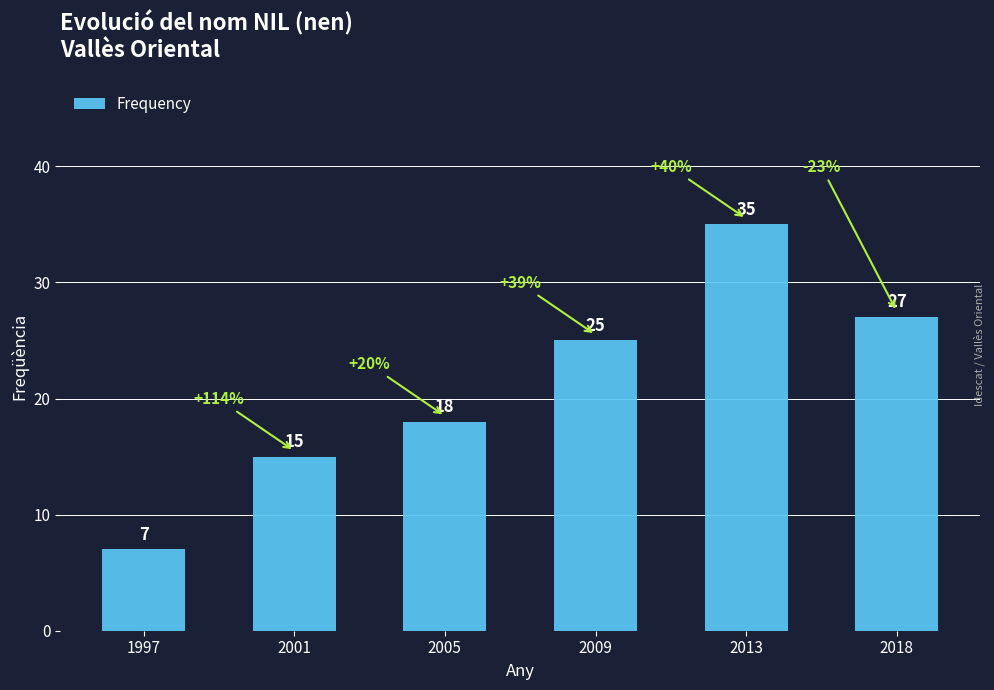

What is the change in value from 2001 to 2005?

+3